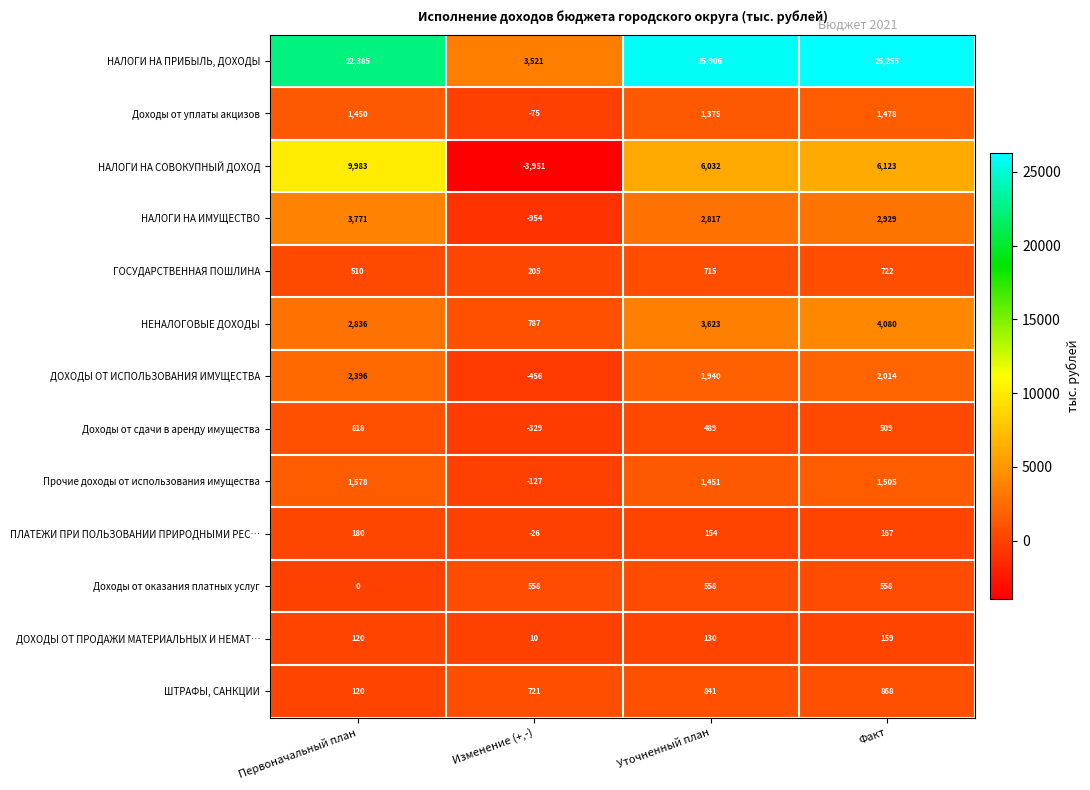

Which series has the widest spread of values?

НАЛОГИ НА ПРИБЫЛЬ, ДОХОДЫ